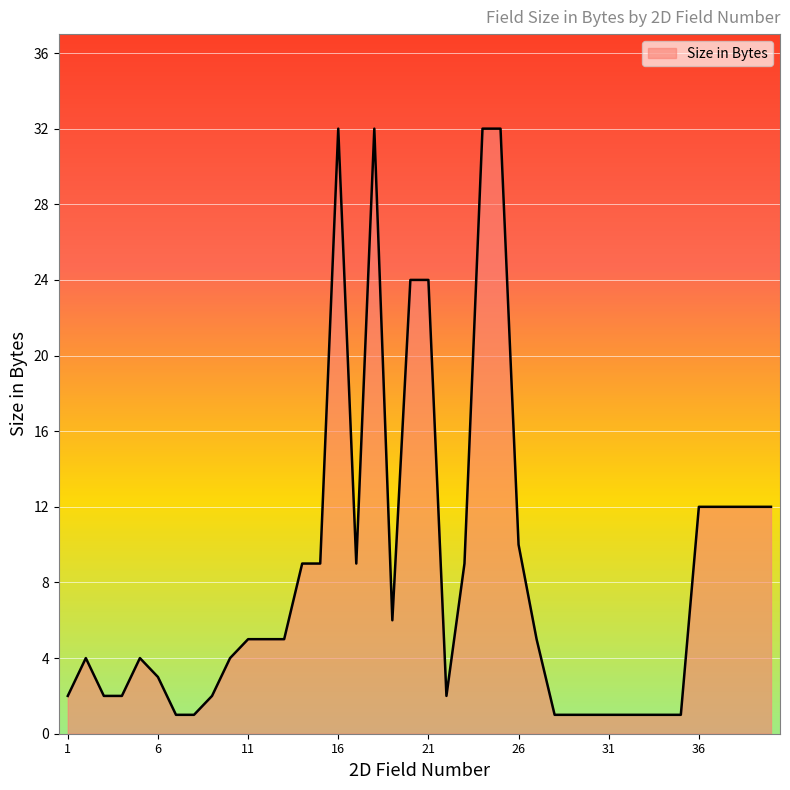

What is the maximum value shown in the chart?

32